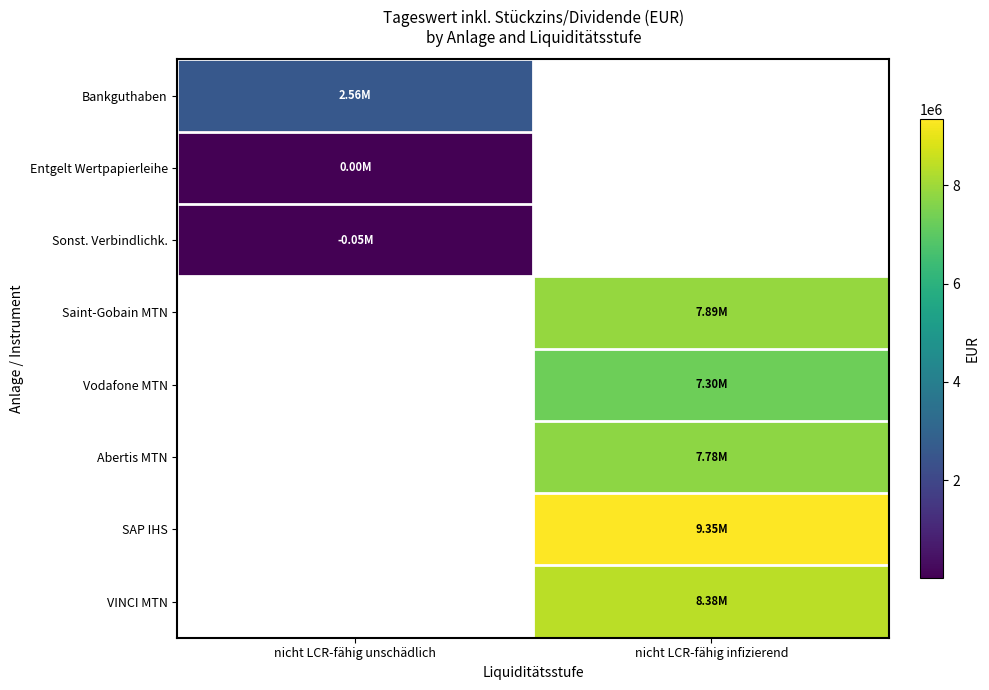

Between nicht LCR-fähig infizierend and nicht LCR-fähig unschädlich, which is larger?

nicht LCR-fähig unschädlich